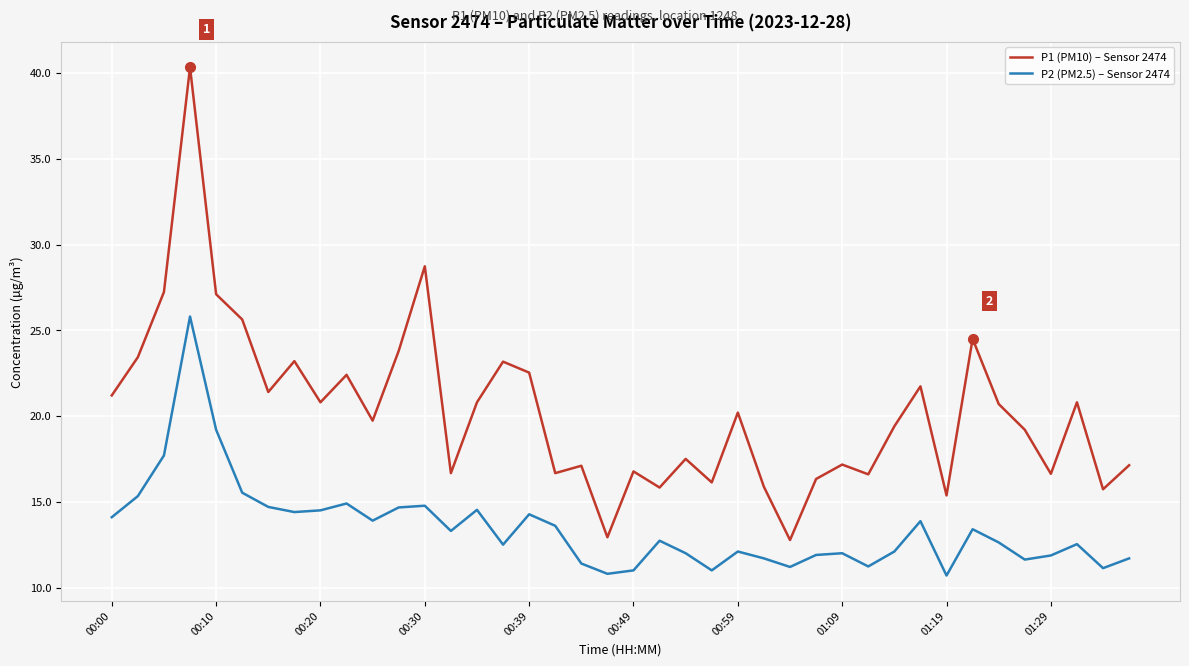

What is the smallest value displayed?

10.7